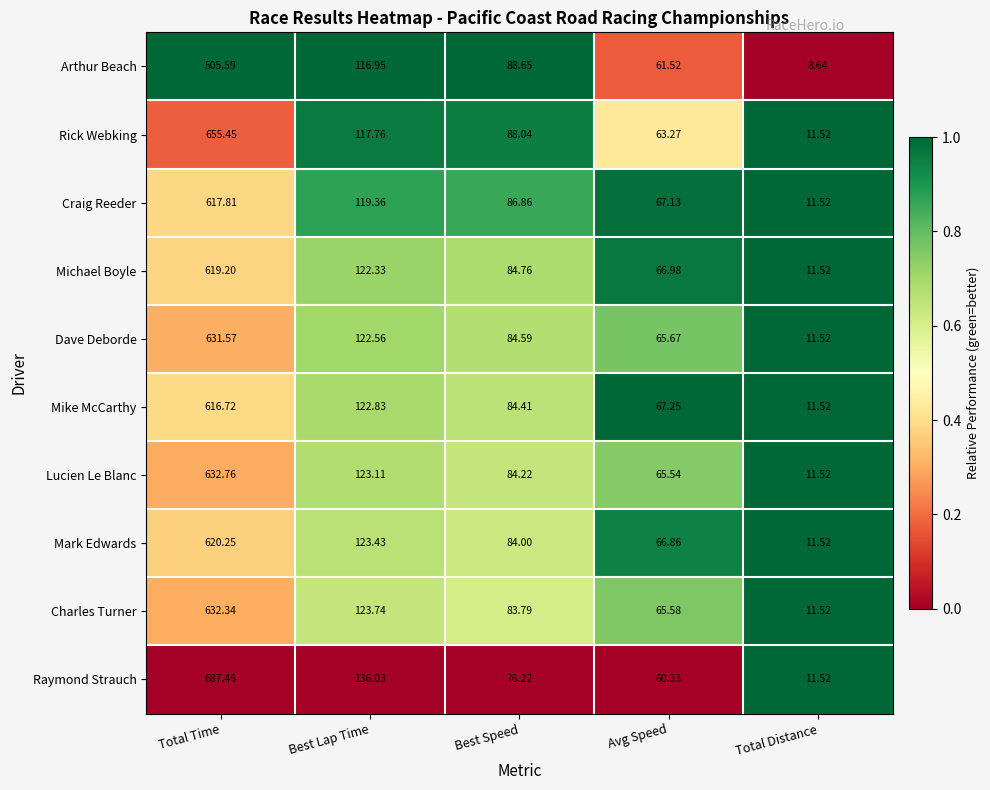

How many series are shown in this chart?

10